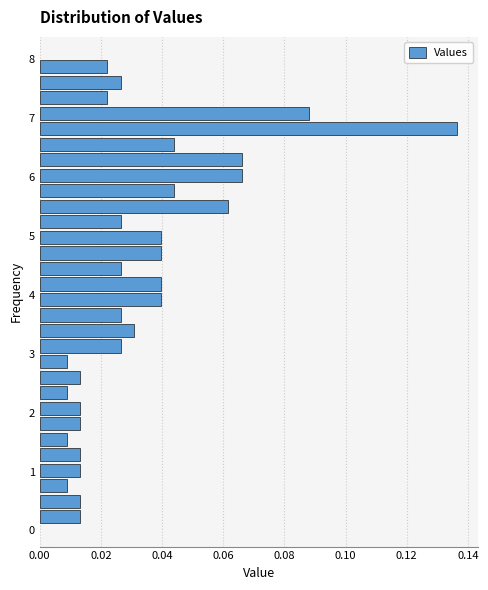

Read against the y-axis, roughly where is the centre of the longest bar?

6.8